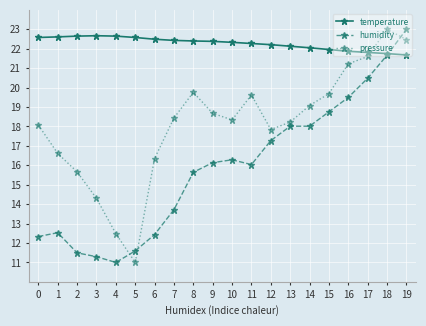

Is it true that humidity equals 11.6 at 5?

True